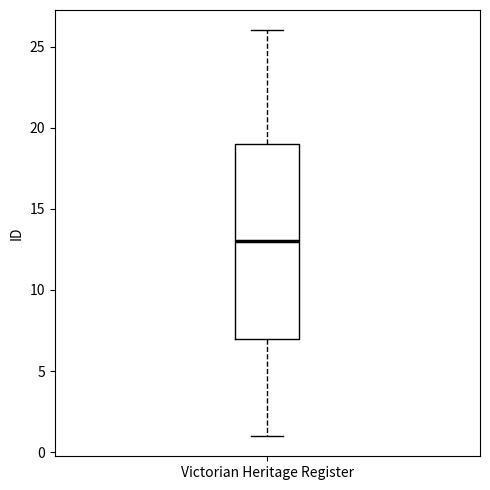

Read this box plot against the y-axis: the position of the median line, the range covered by the box, and the ends of both whiskers. The values are not printed on the chart, so give them approximately, as read against the axis.

median 13, box 7 to 19, whiskers 1 to 26